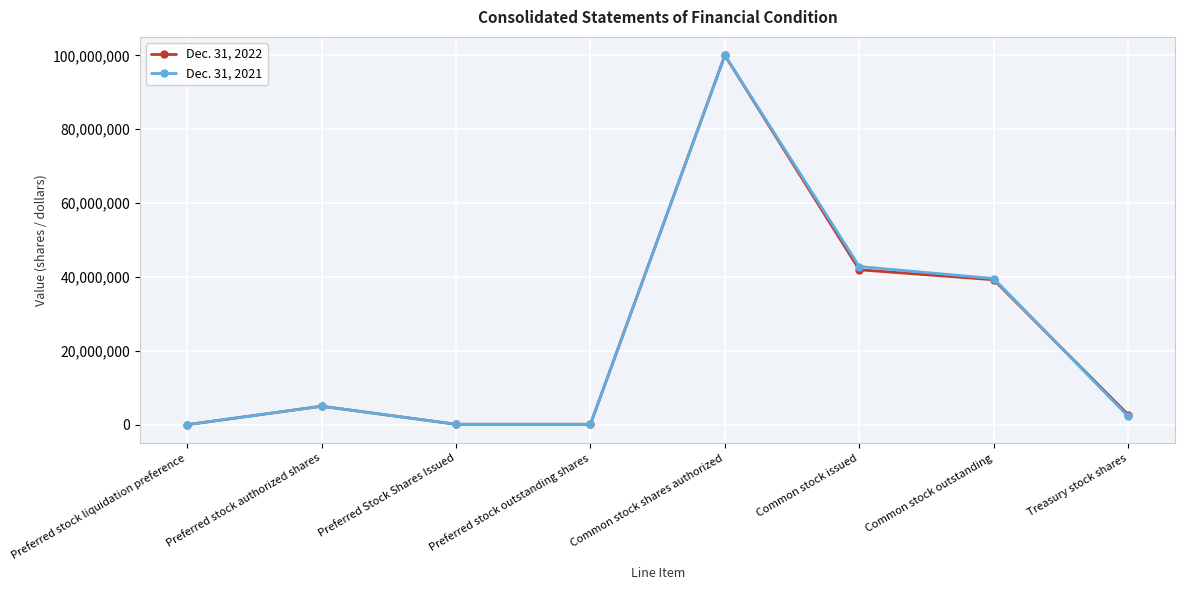

What is the average value of the Dec. 31, 2021 series?

23733877